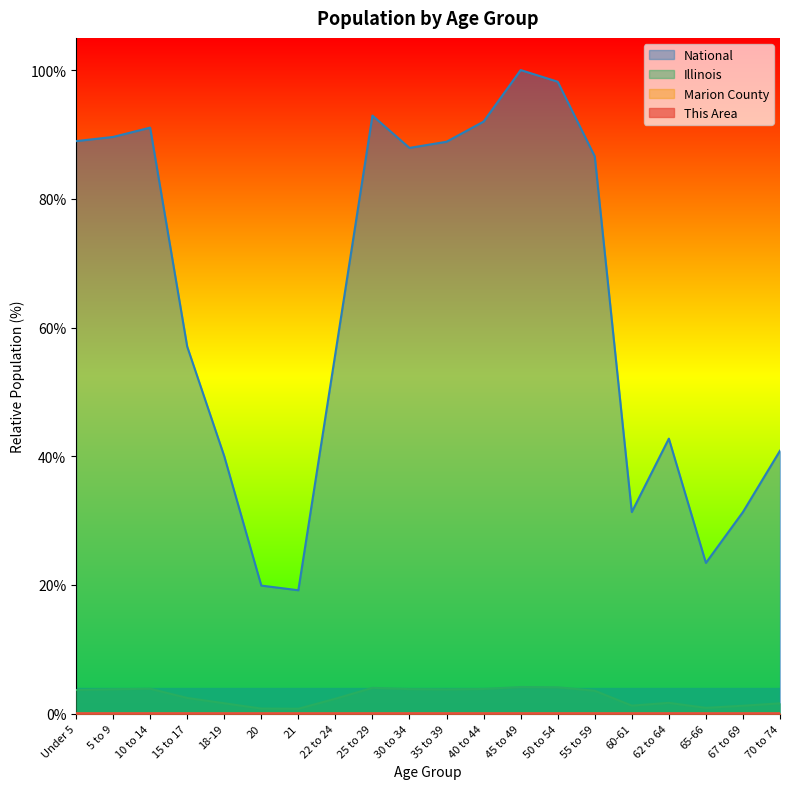

Reading right to left, extract all data points from this chart.

This Area: 70 to 74=0.0	67 to 69=0.0	65-66=0.0	62 to 64=0.0	60-61=0.0	55 to 59=0.0	50 to 54=0.0	45 to 49=0.0	40 to 44=0.0	35 to 39=0.0	30 to 34=0.0	25 to 29=0.0	22 to 24=0.0	21=0.0	20=0.0	18-19=0.0	15 to 17=0.0	10 to 14=0.0	5 to 9=0.0	Under 5=0.0
Marion County: 70 to 74=0.0	67 to 69=0.0	65-66=0.0	62 to 64=0.0	60-61=0.0	55 to 59=0.0	50 to 54=0.0	45 to 49=0.0	40 to 44=0.0	35 to 39=0.0	30 to 34=0.0	25 to 29=0.0	22 to 24=0.0	21=0.0	20=0.0	18-19=0.0	15 to 17=0.0	10 to 14=0.0	5 to 9=0.0	Under 5=0.0
Illinois: 70 to 74=1.6	67 to 69=1.2	65-66=0.9	62 to 64=1.7	60-61=1.3	55 to 59=3.6	50 to 54=4.1	45 to 49=4.1	40 to 44=3.8	35 to 39=3.8	30 to 34=3.8	25 to 29=4.0	22 to 24=2.3	21=0.8	20=0.8	18-19=1.6	15 to 17=2.4	10 to 14=3.9	5 to 9=3.8	Under 5=3.7
National: 70 to 74=40.9	67 to 69=31.3	65-66=23.4	62 to 64=42.7	60-61=31.3	55 to 59=86.6	50 to 54=98.2	45 to 49=100.0	40 to 44=92.0	35 to 39=88.9	30 to 34=87.9	25 to 29=92.9	22 to 24=56.0	21=19.2	20=19.9	18-19=40.0	15 to 17=57.0	10 to 14=91.1	5 to 9=89.6	Under 5=89.0